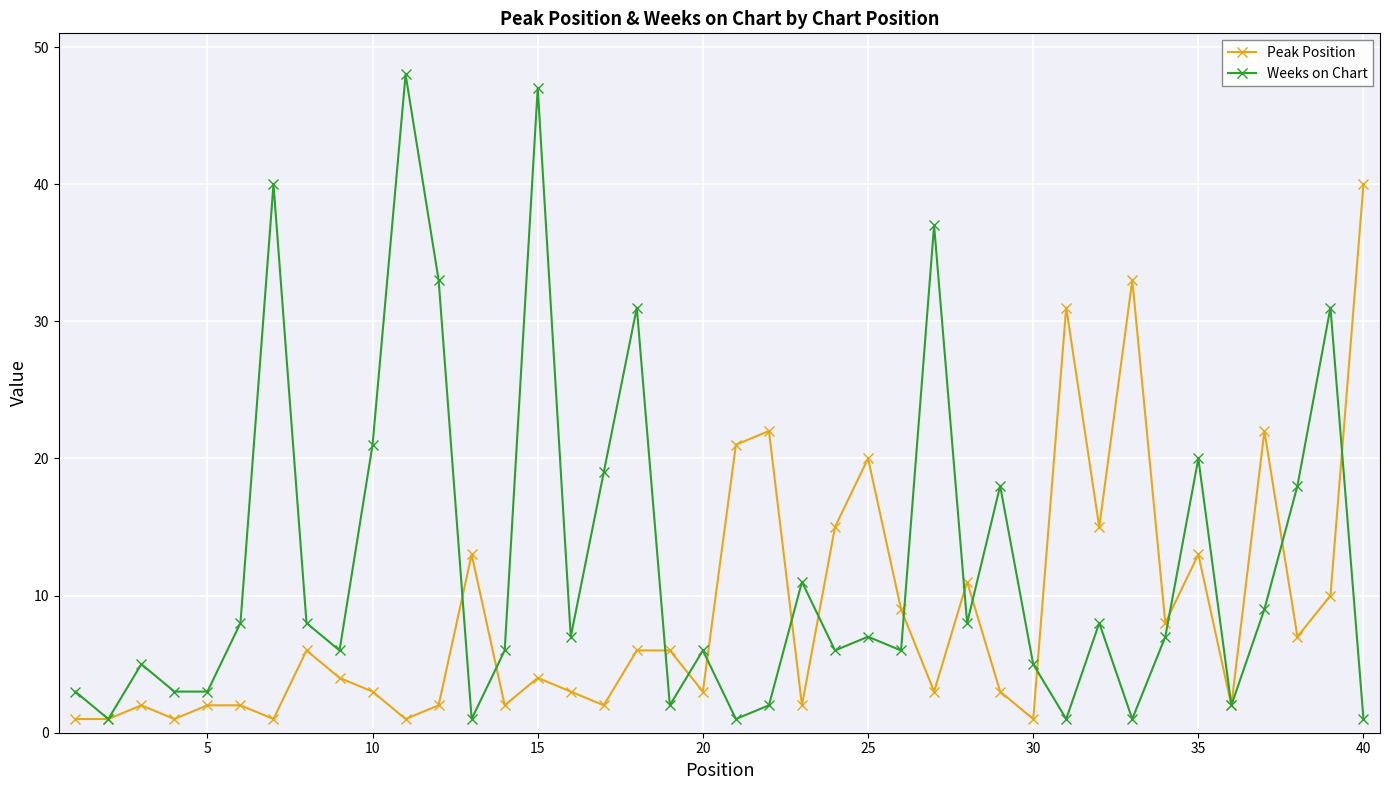

Is this an area chart (filled region under the line)?

No